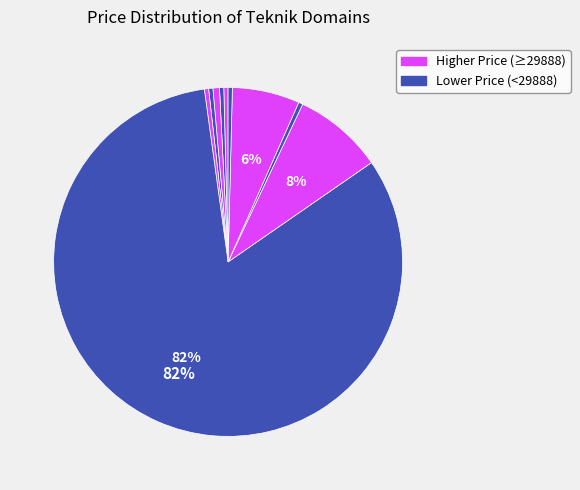

How many slices are in this pie chart?

10